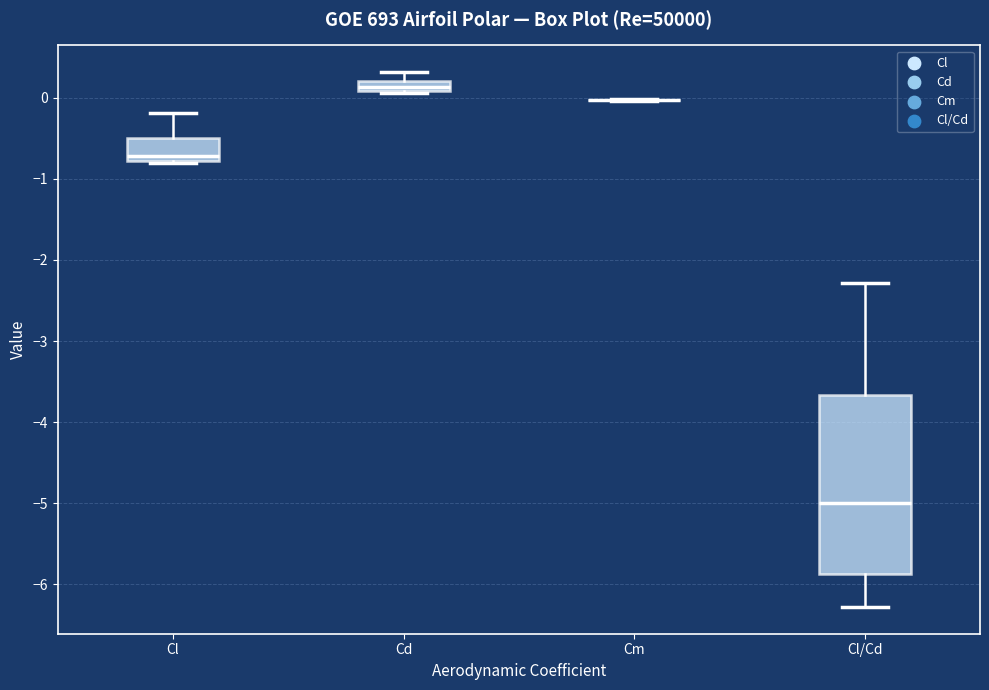

Which box is the tallest, from its lower edge to its upper edge?

Cl/Cd